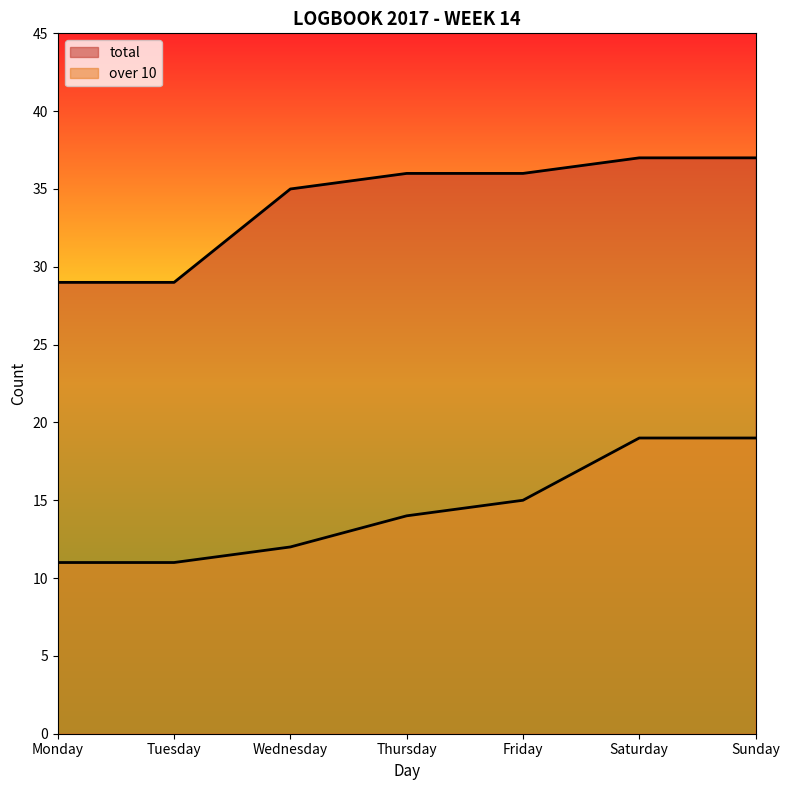

How many values in the total series exceed 36?

2